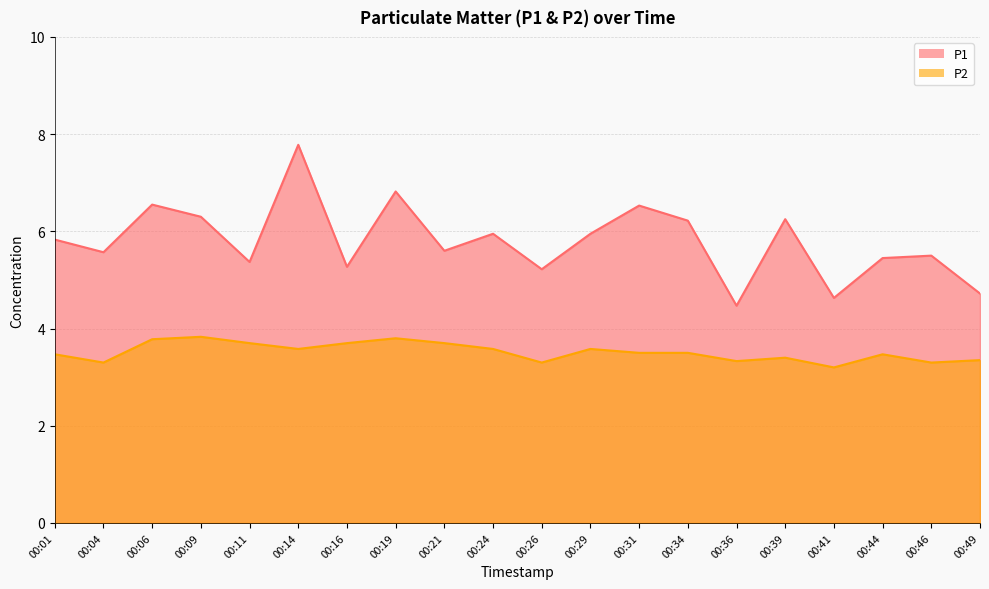

Which series changed the most between 00:19 and 00:49?

P1